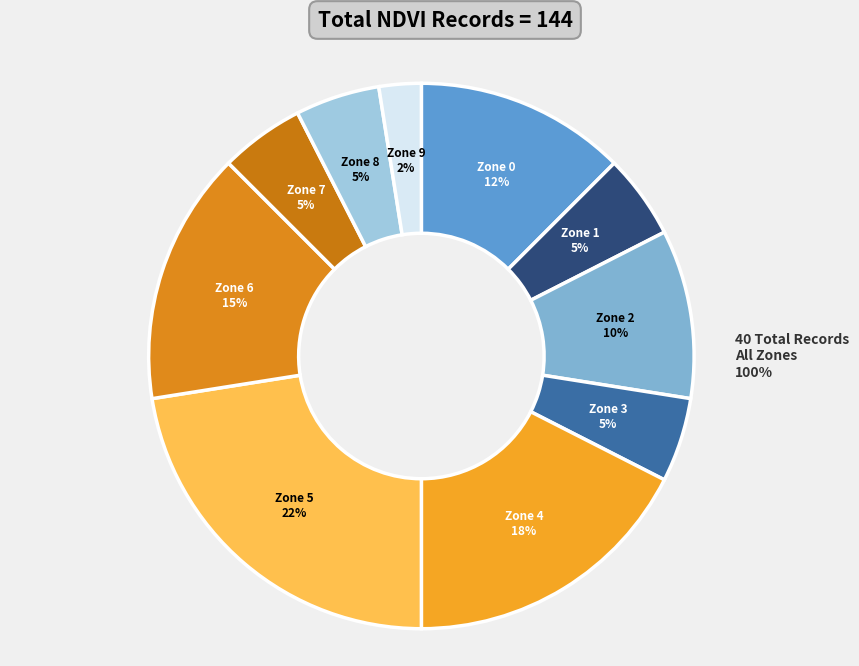

How much of the chart is everything except Zone 1?

95.0%